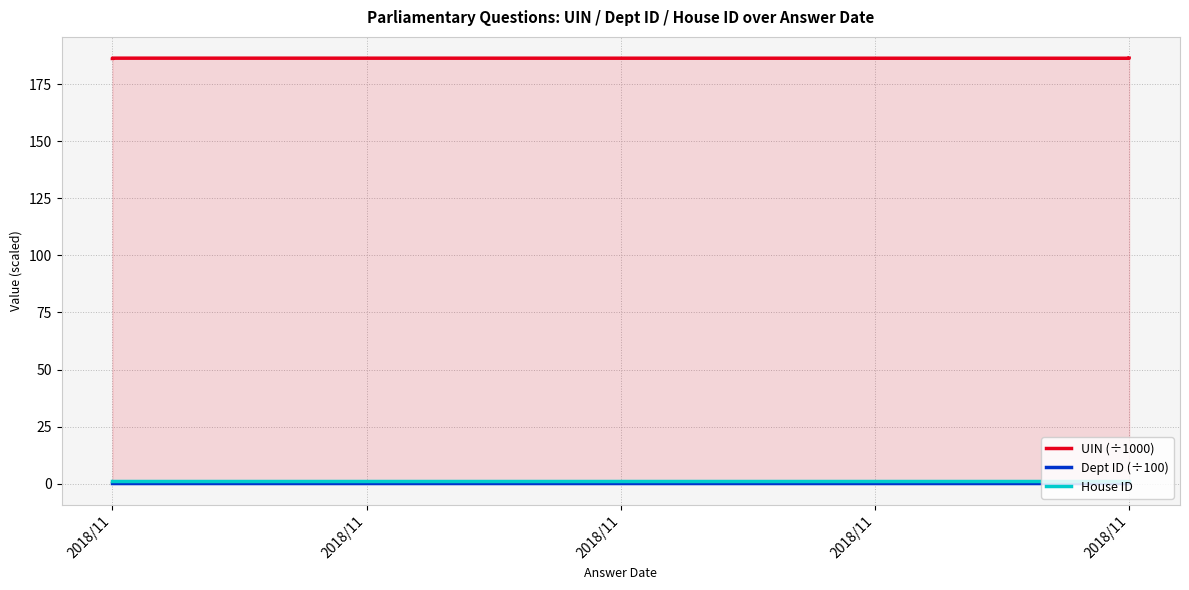

How many UIN (÷1000) values are between 186 and 187?

10